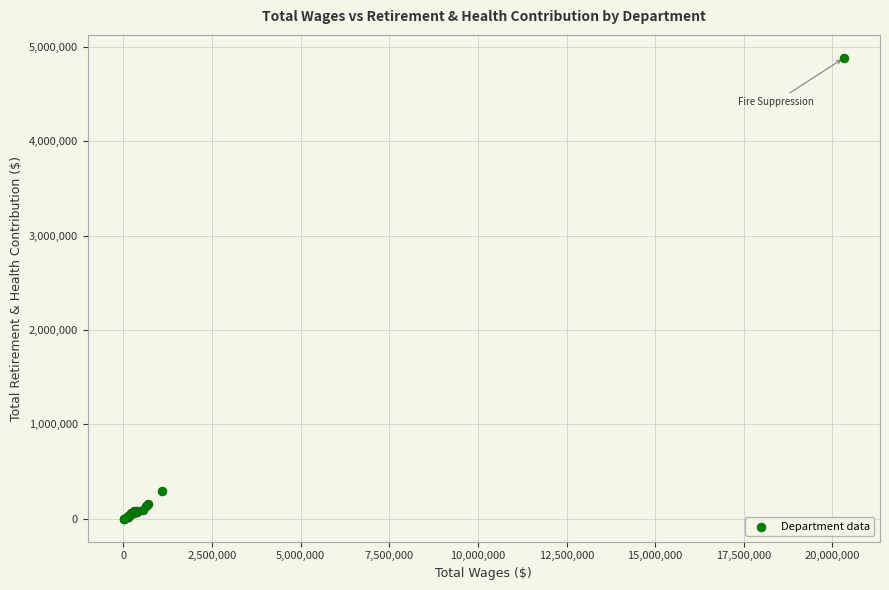

What Y value in the scatter plot is closest to 2441171?

290029